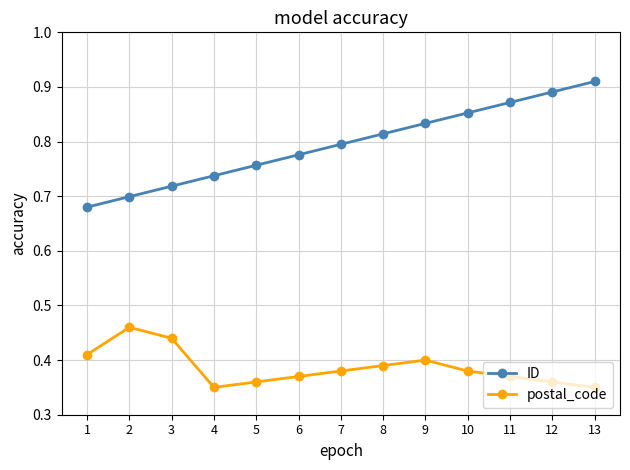

List the series in order of their overall mean, lowest first.

postal_code, ID